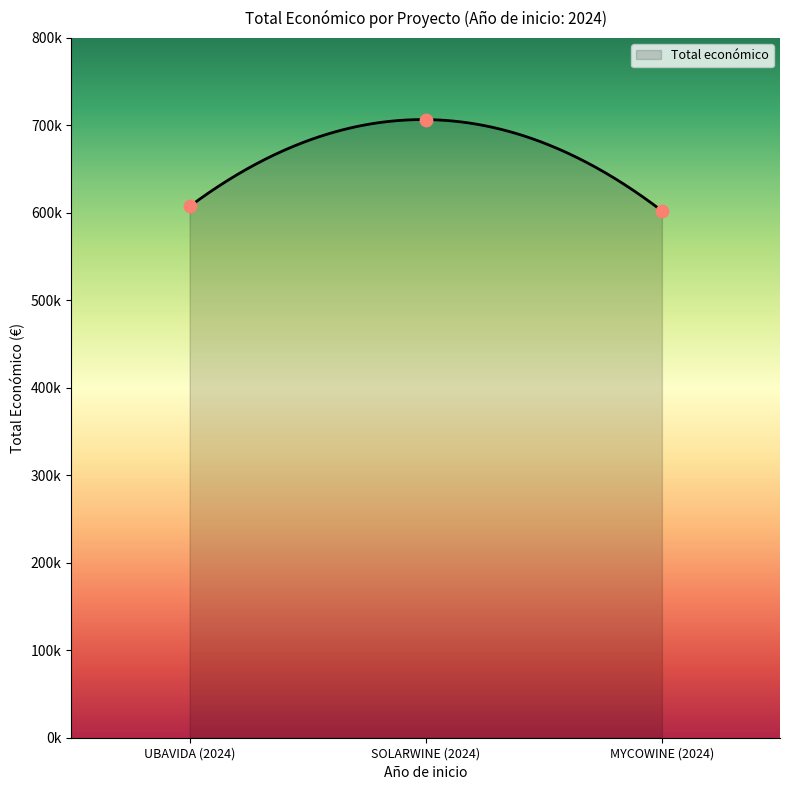

Which has a higher value, MYCOWINE (2024) or UBAVIDA (2024)?

UBAVIDA (2024)